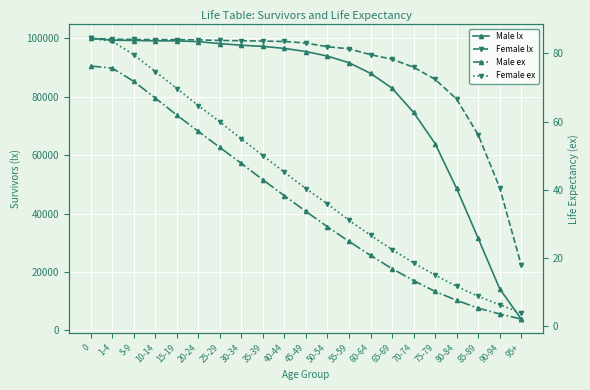

Which series changed the most between 1-4 and 95+?

Male lx